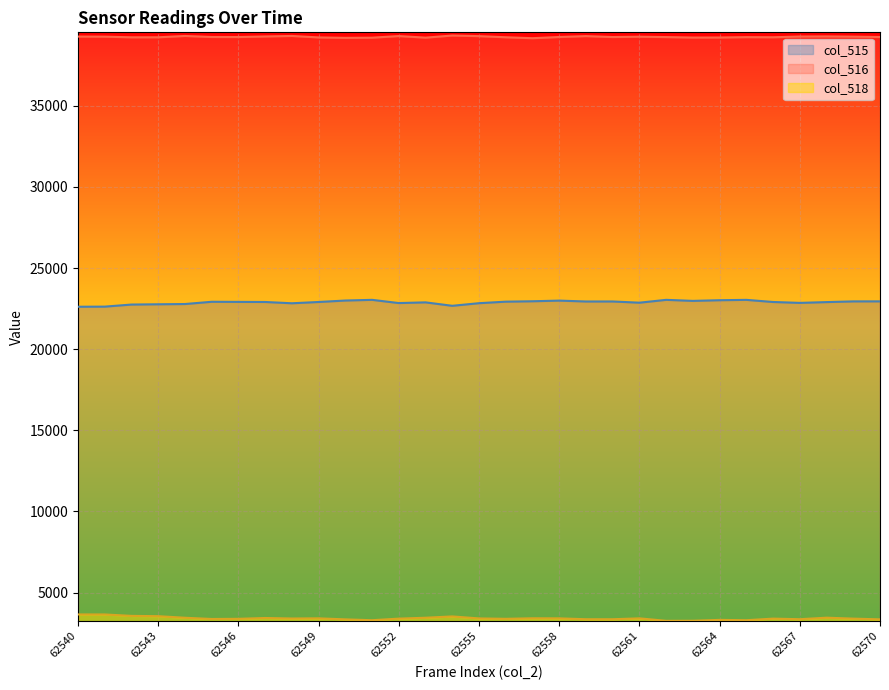

How many distinct data groups are displayed?

3